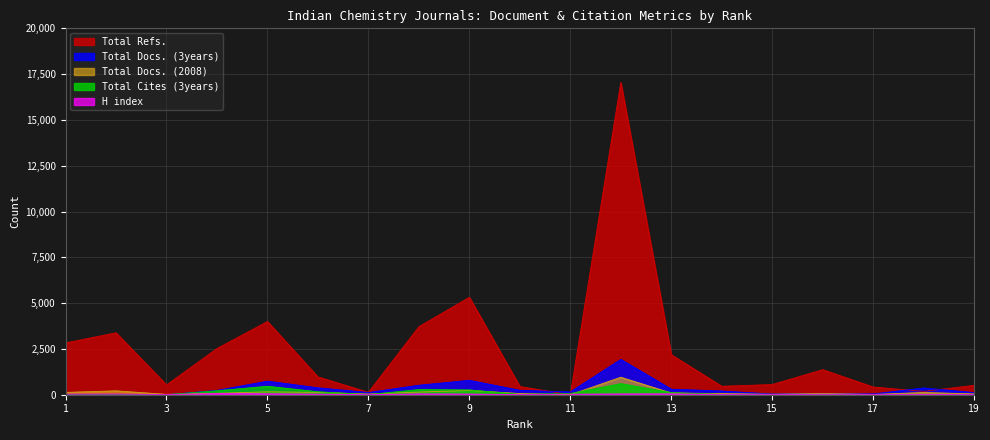

Which category has the highest value in the H index series?

4